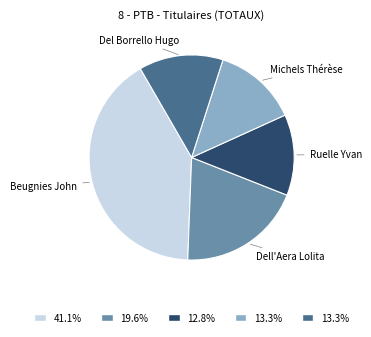

Which has a higher value, Beugnies John or Michels Thérèse?

Beugnies John